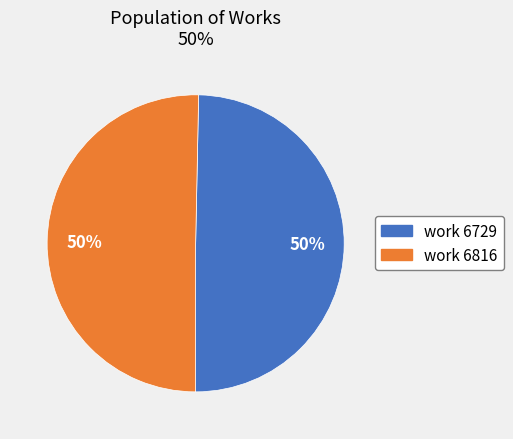

To the nearest percent, what is the average slice percentage?

50%